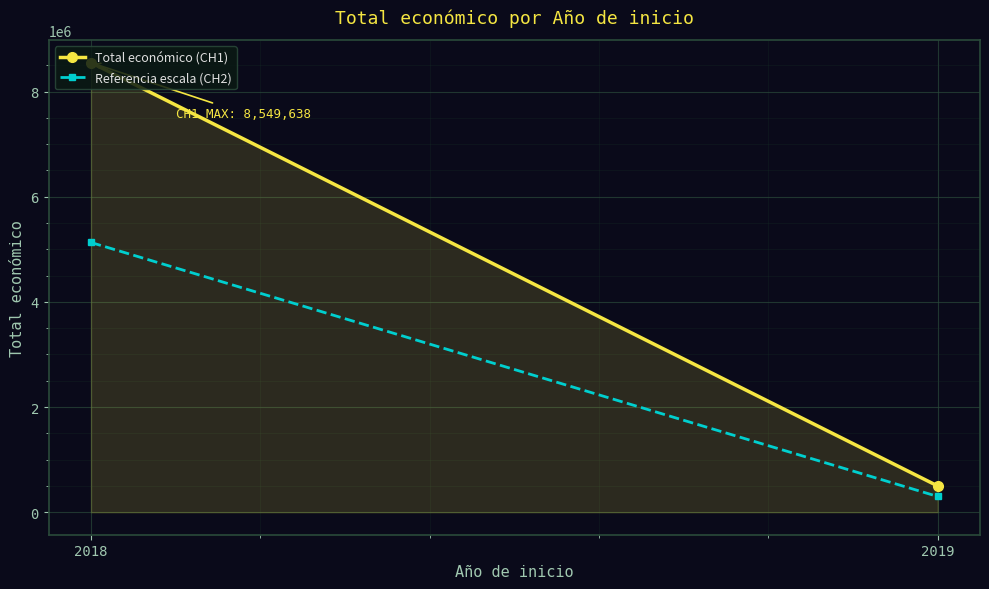

How many categories are shown in the chart?

2